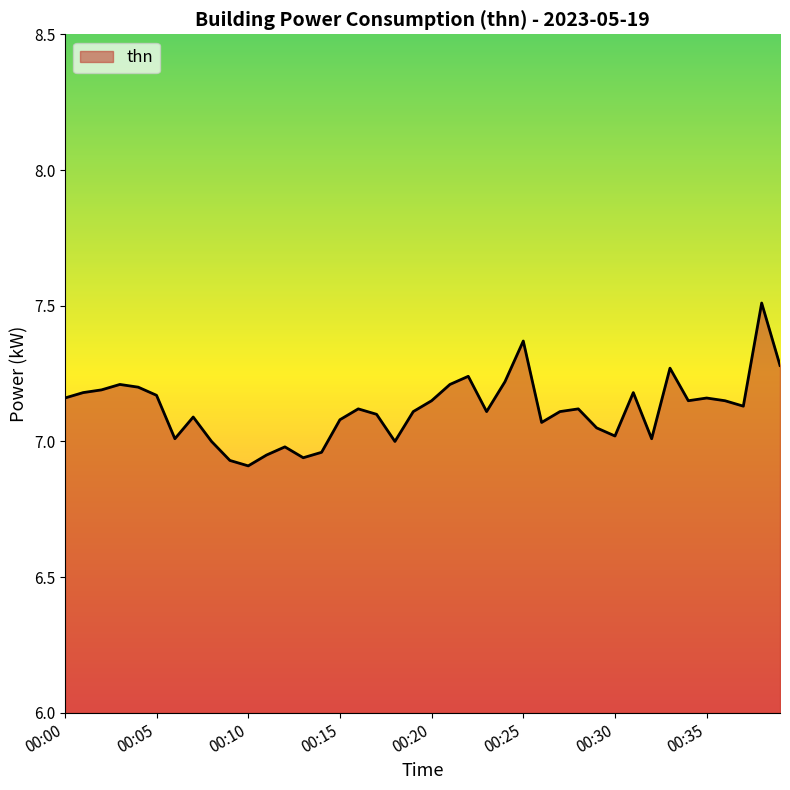

What is the greatest value displayed?

7.5